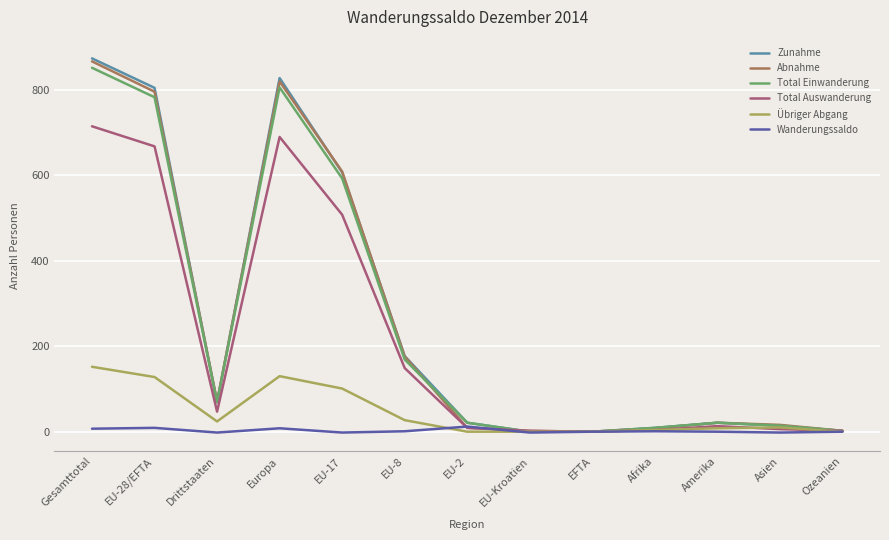

The Total Auswanderung series shows 690 at Europa. True or false?

True